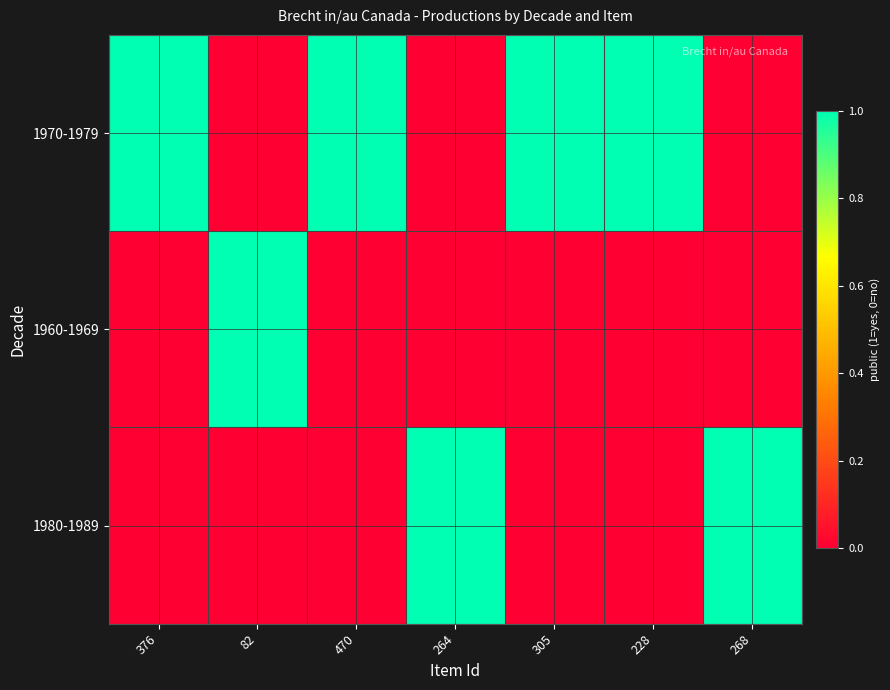

Which series has the largest range (max minus min)?

1970-1979